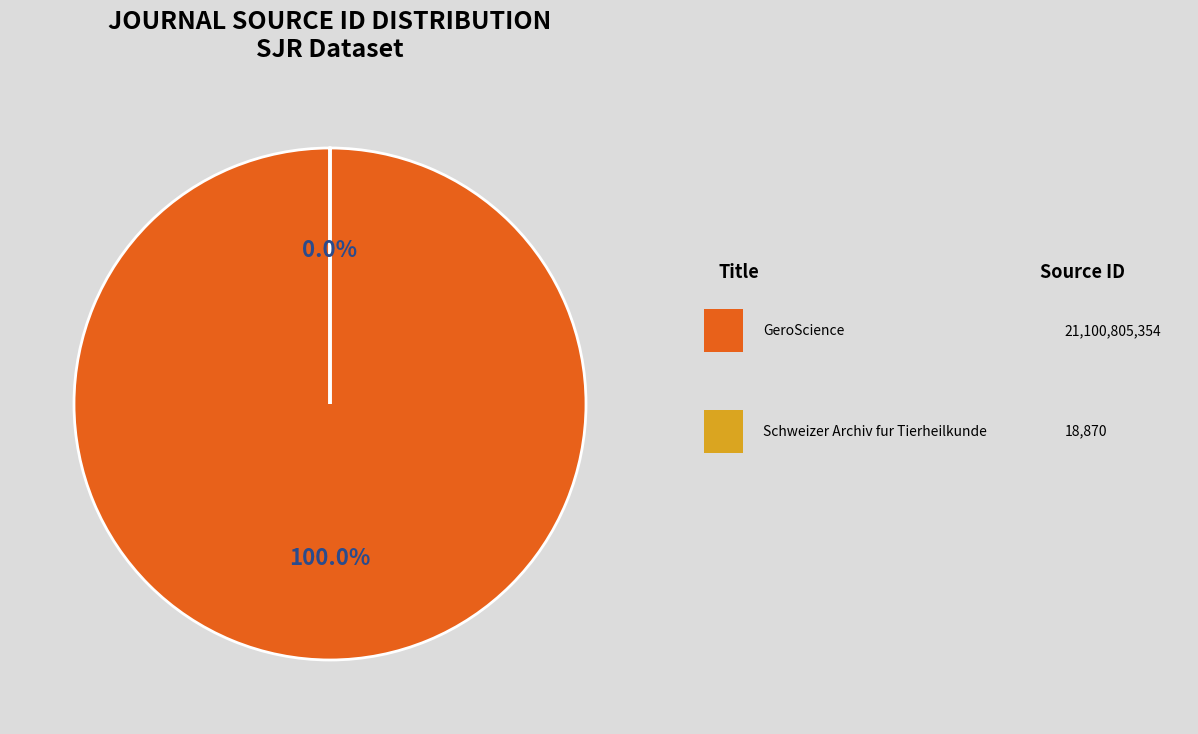

Which category has the smallest portion of the pie?

Schweizer Archiv fur Tierheilkunde